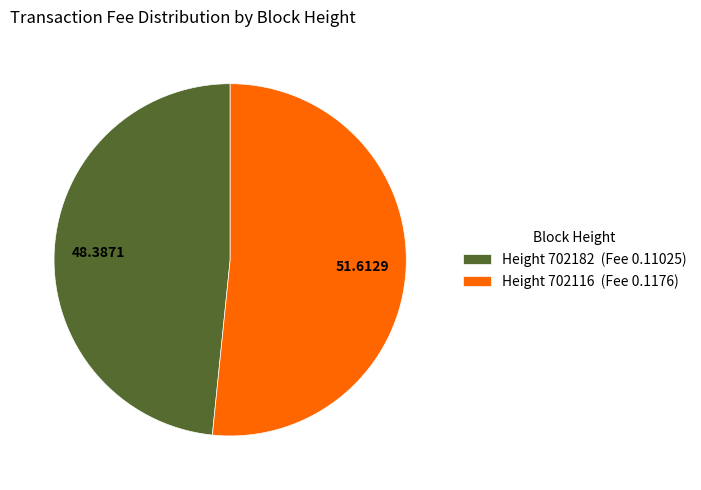

How many slices are in this pie chart?

2